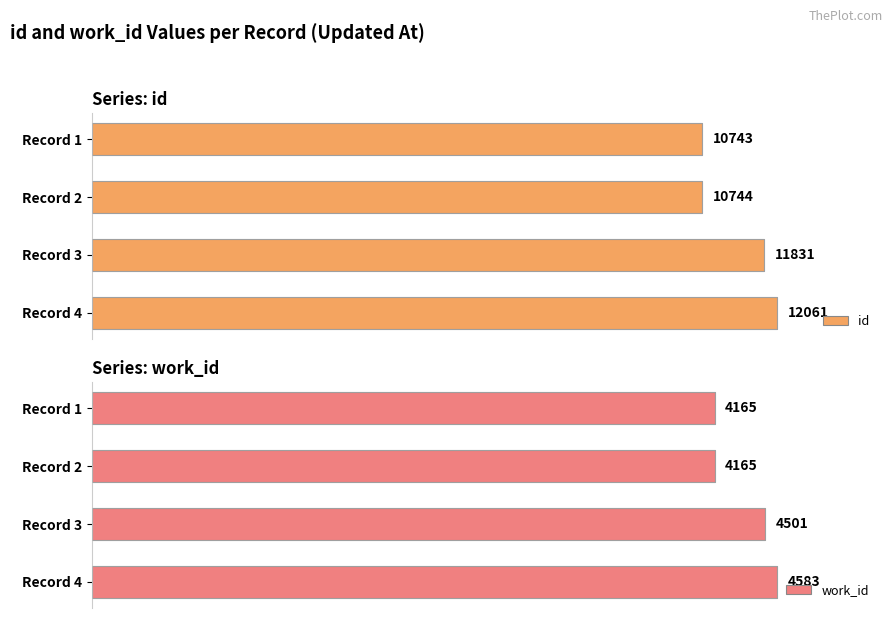

How many bars are there in each group?

2